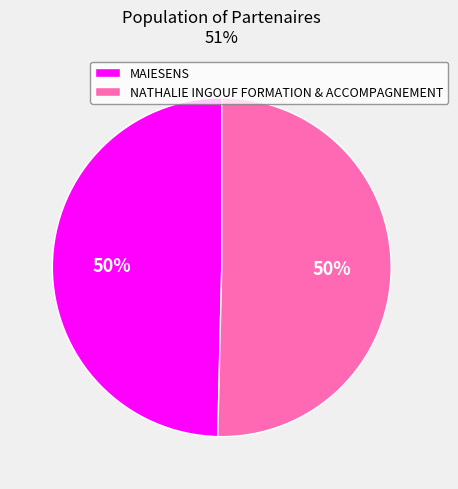

The NATHALIE INGOUF FORMATION & ACCOMPAGNEMENT slice represents 41% of the pie. True or false?

False